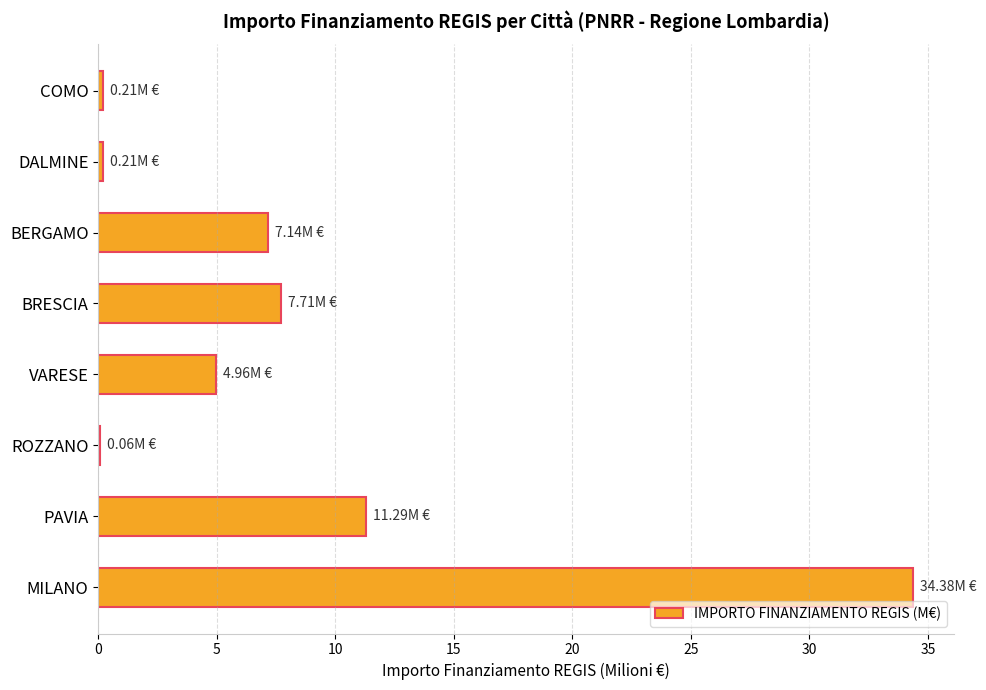

What is the sum of all values?

66.0